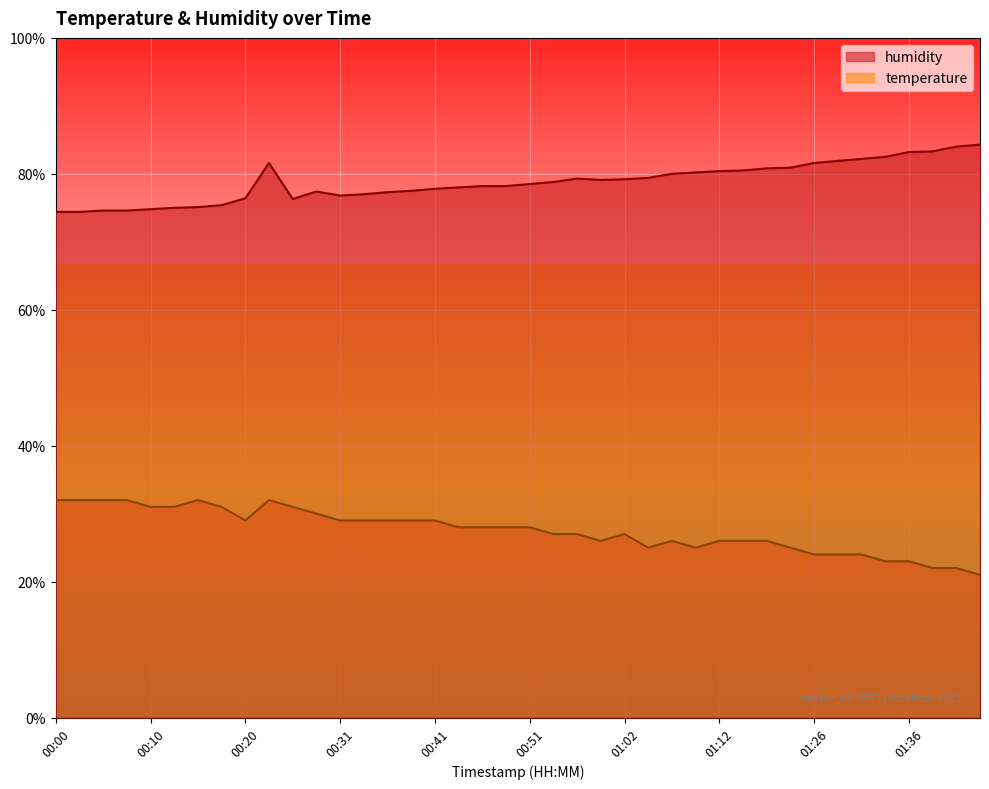

What is the difference between the highest and lowest values at 00:20?

47.4